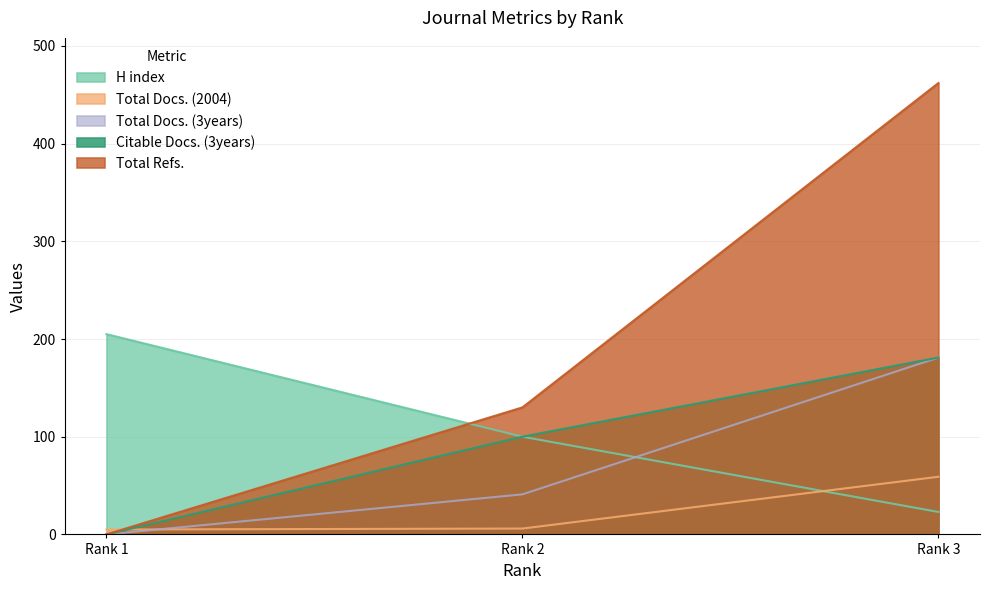

Reading left to right, transcribe all the data shown in this chart.

H index: Rank 1=205	Rank 2=100	Rank 3=23
Total Docs. (2004): Rank 1=5	Rank 2=6	Rank 3=59
Total Docs. (3years): Rank 1=0	Rank 2=41	Rank 3=181
Citable Docs. (3years): Rank 1=0	Rank 2=100	Rank 3=181
Total Refs.: Rank 1=0	Rank 2=130	Rank 3=462